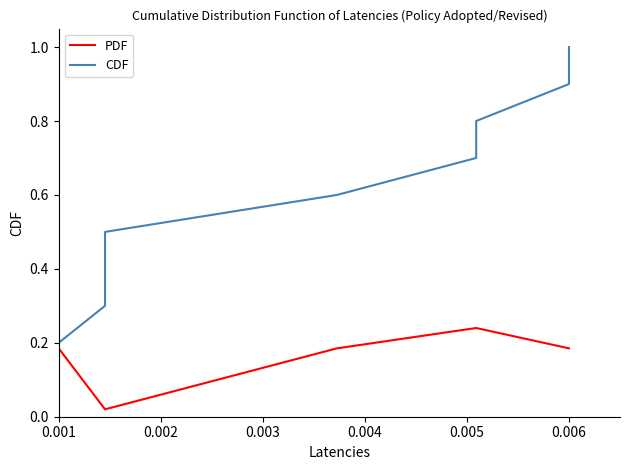

What are all the series names shown in the legend?

PDF, CDF